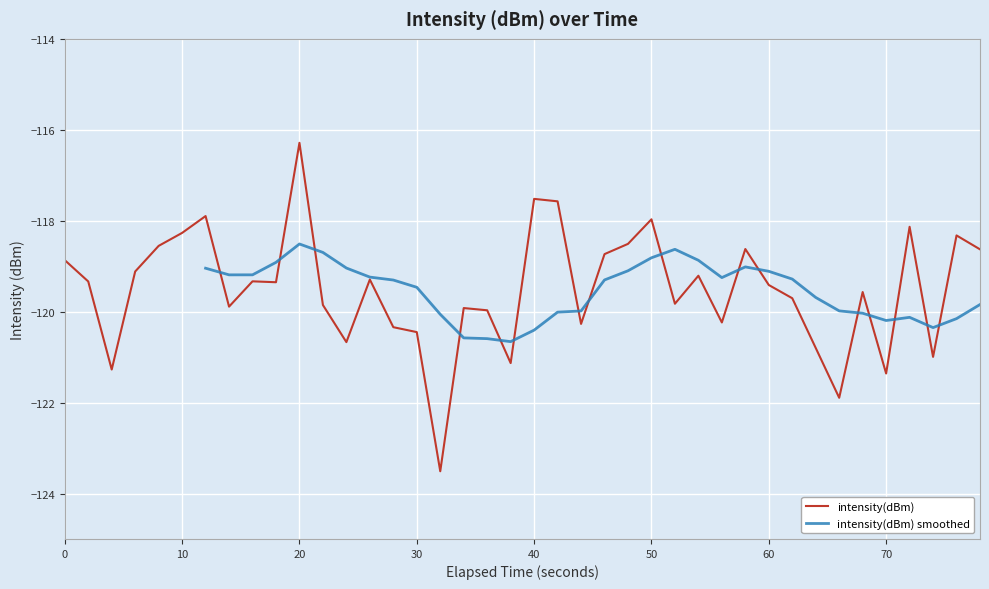

What is the value of the 19th point from the left?

-120.0